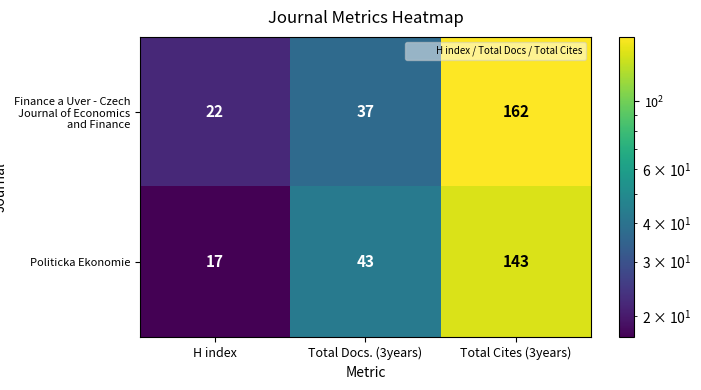

How many values in the Politicka Ekonomie series are below 43?

1